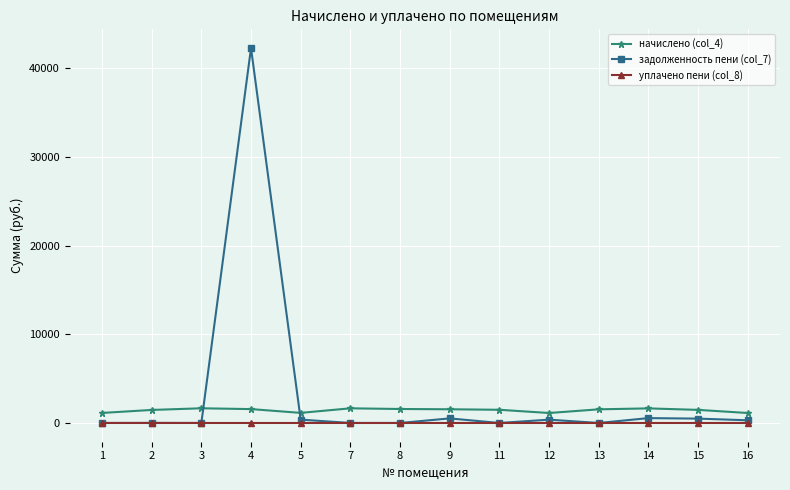

Does the chart have visible grid lines?

Yes